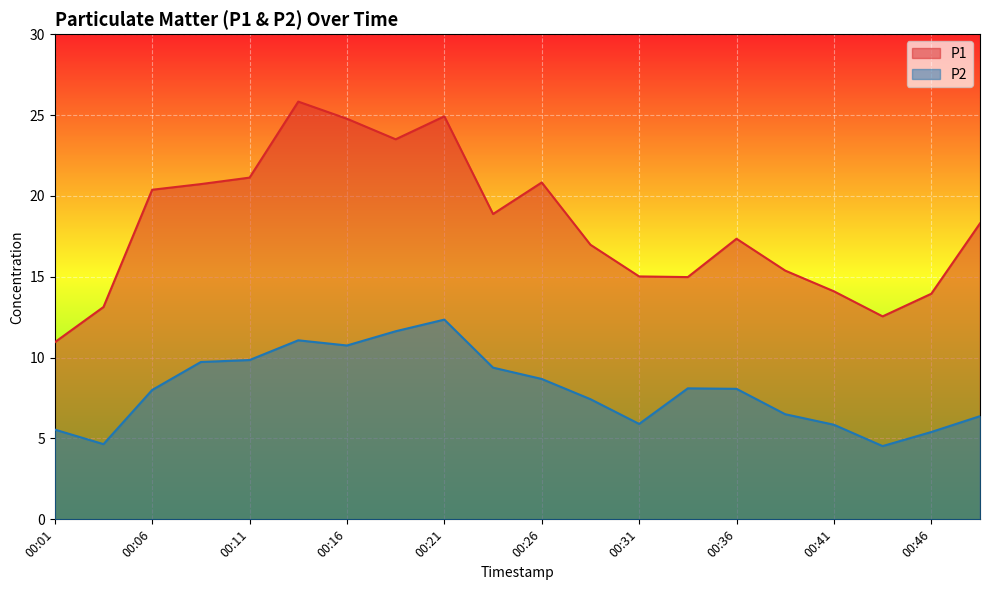

At which category is the sum across all series the highest?

00:21